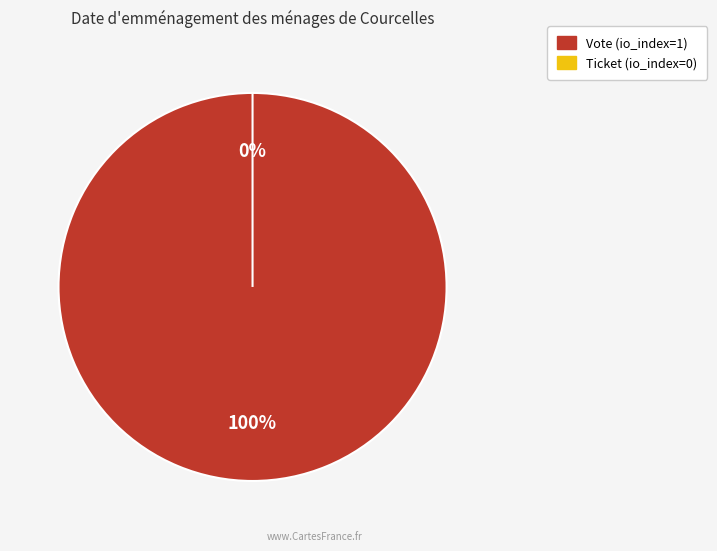

Is it true that Vote is 100% of the pie?

True